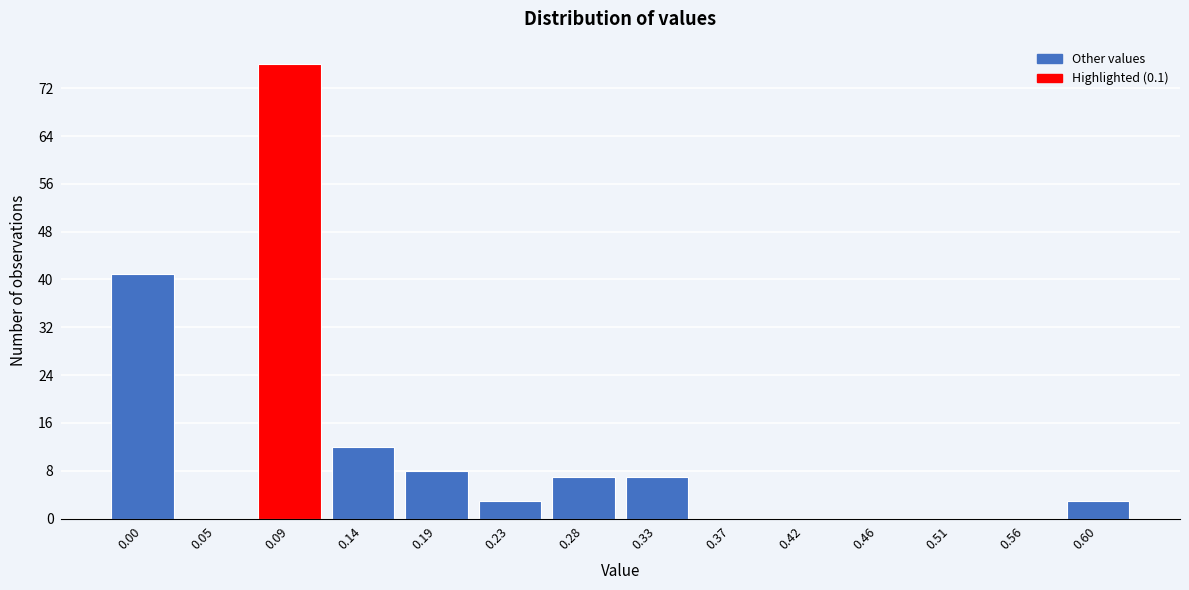

Reading left to right, transcribe all the data shown in this chart.

0.00=41	0.05=0	0.09=76	0.14=12	0.19=8	0.23=3	0.28=7	0.33=7	0.37=0	0.42=0	0.46=0	0.51=0	0.56=0	0.60=3